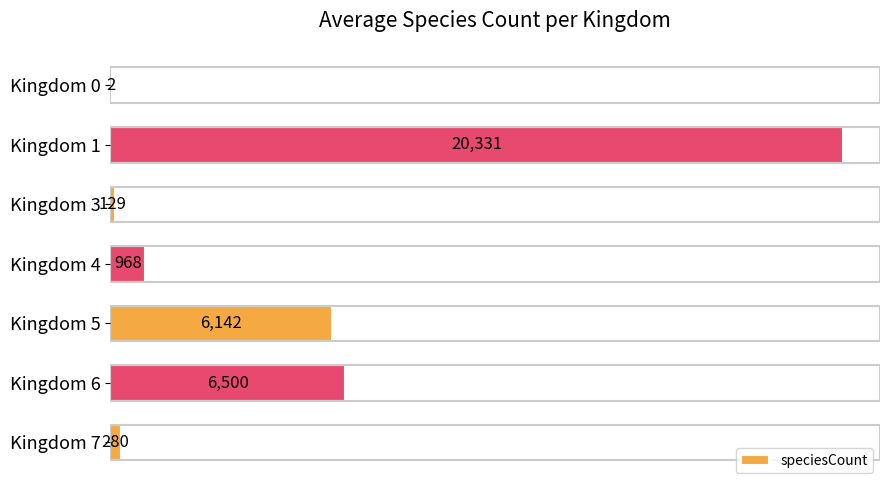

What is the sum of all values?

34352